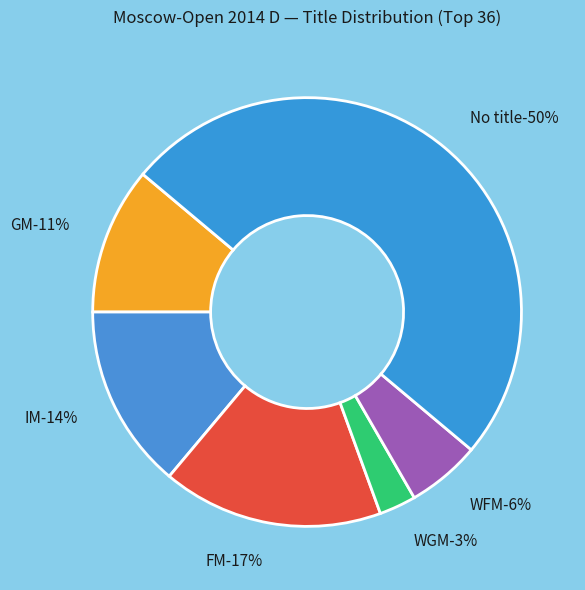

Is there a majority slice in this chart?

No